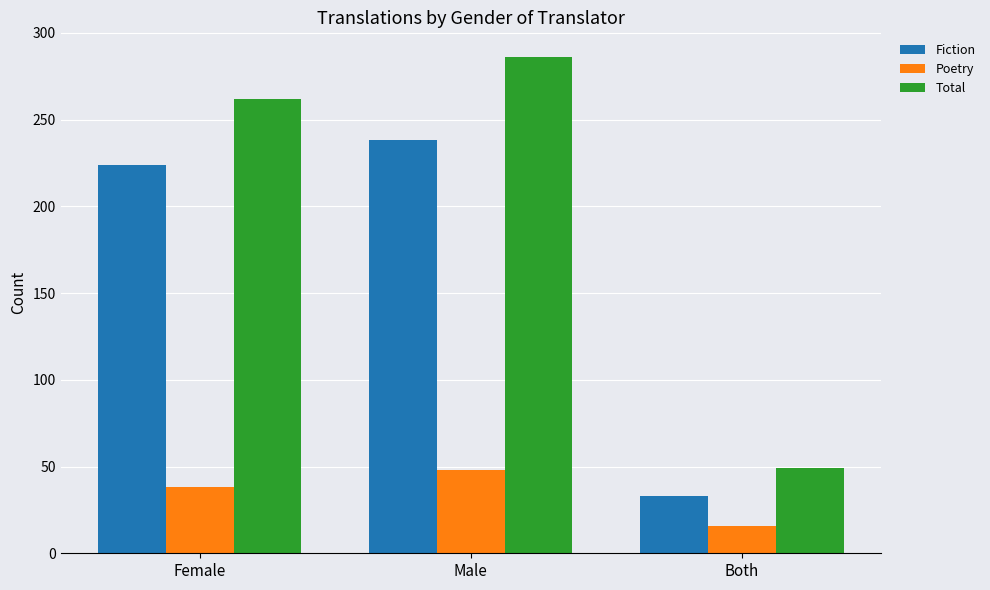

Is it true that Fiction equals 357 at Male?

False